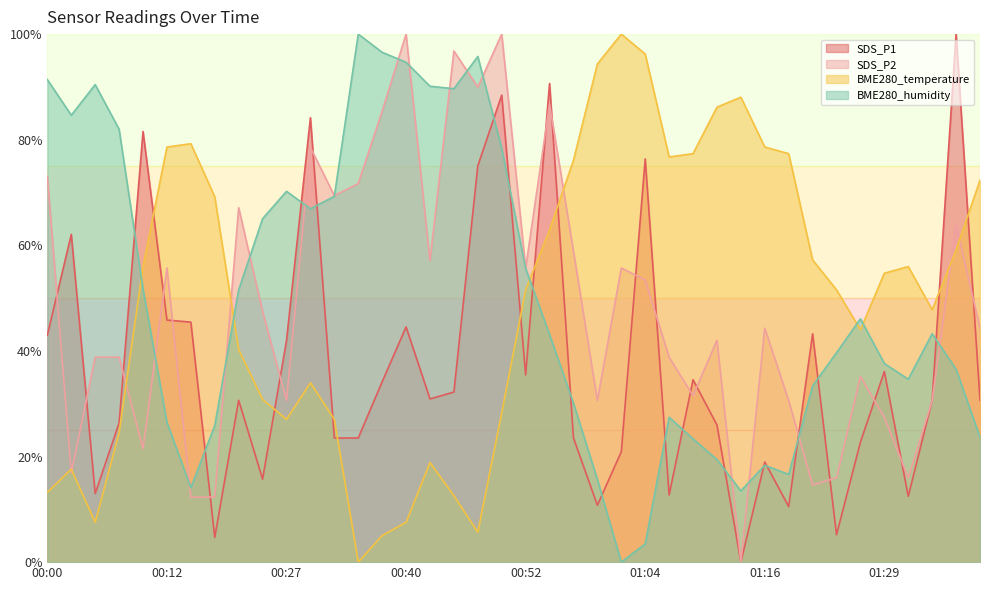

After their last crossing, which series has the higher values: BME280_temperature or SDS_P2?

BME280_temperature